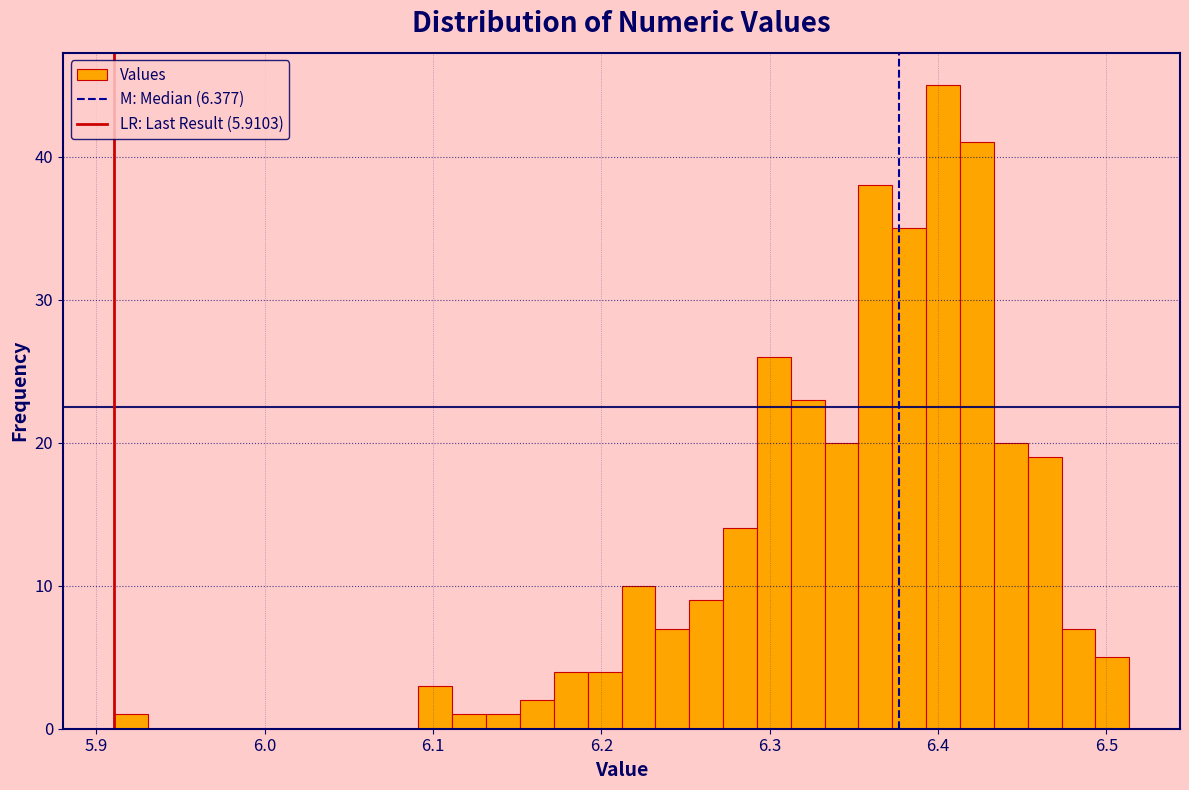

Around what value on the x-axis is the tallest bar? Give the approximate position of its centre, as read against the axis.

6.40